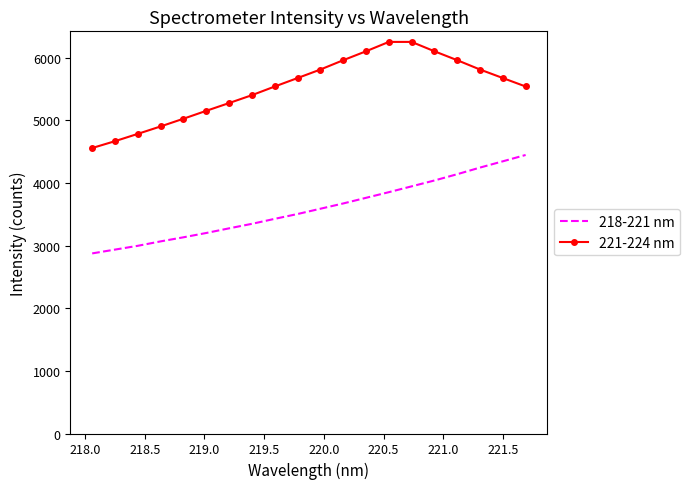

Which series has the largest total across all categories?

221-224 nm